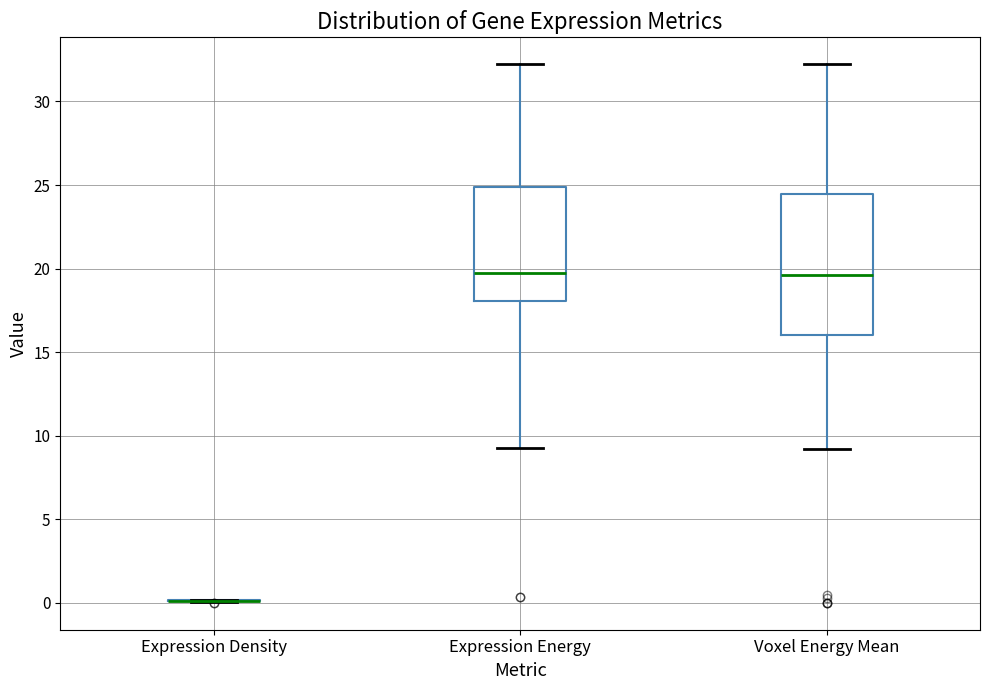

Reading left to right, read every box against the y-axis: the position of its median line, the range the box covers, and the ends of its whiskers. The values are not printed on the chart, so give them approximately, as read against the axis.

Expression Density: box collapsed to a line at 0.0, whiskers 0.0 to 0.0
Expression Energy: median 19.5, box 18.0 to 25.0, whiskers 9.5 to 32.0
Voxel Energy Mean: median 19.5, box 16.0 to 24.5, whiskers 9.0 to 32.0